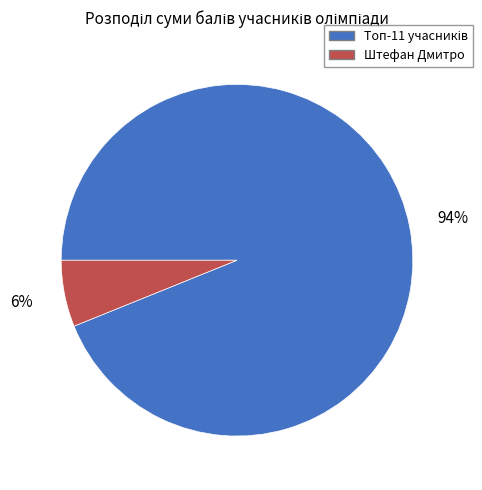

Is there a majority slice in this chart?

Yes